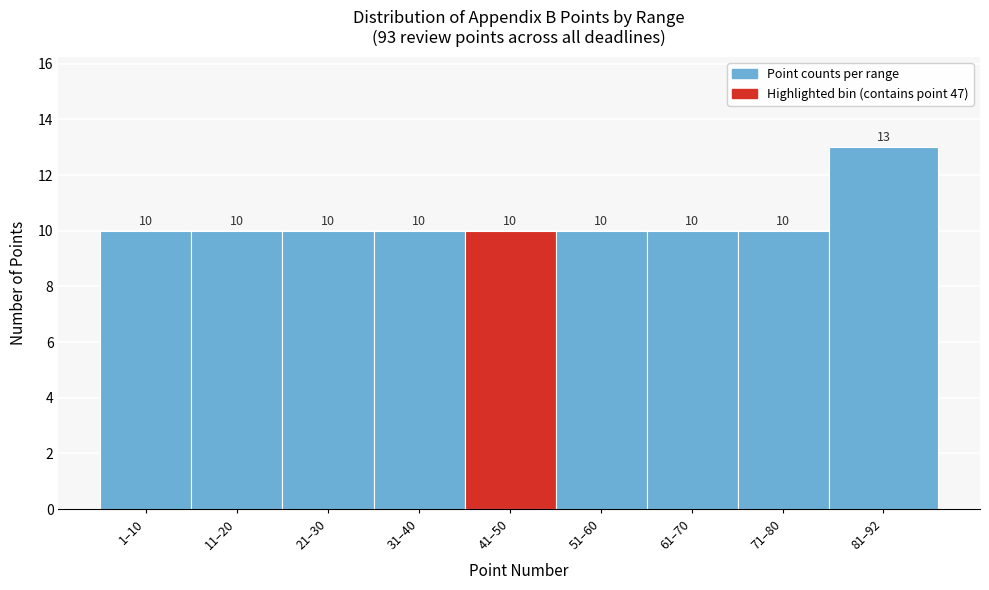

Reading left to right, what are all the values shown in this chart?

1–10=10	11–20=10	21–30=10	31–40=10	41–50=10	51–60=10	61–70=10	71–80=10	81–92=13